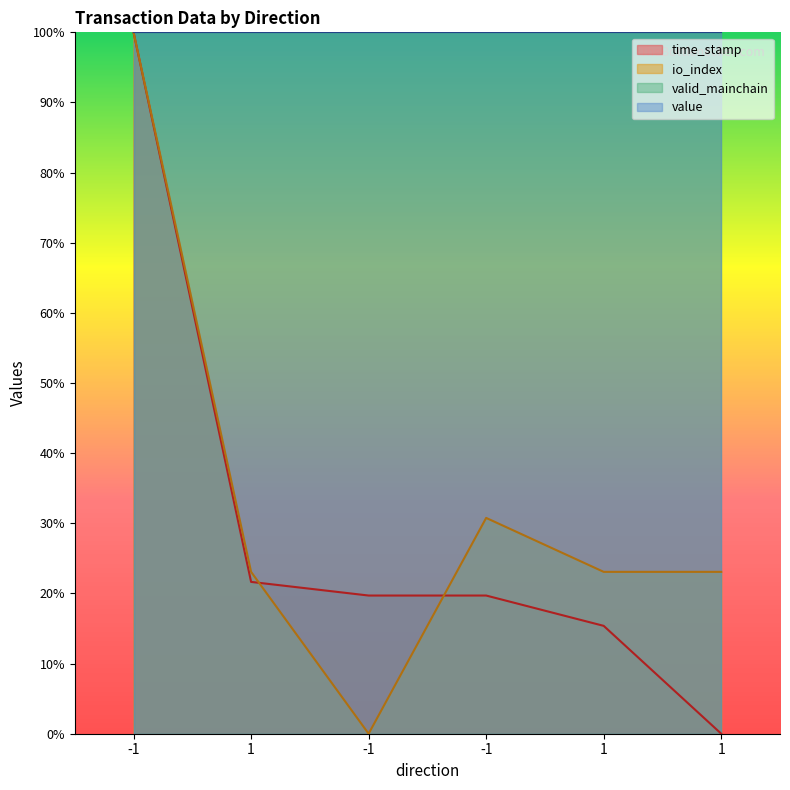

True or false: io_index has a value of 34.3 at -1.

False